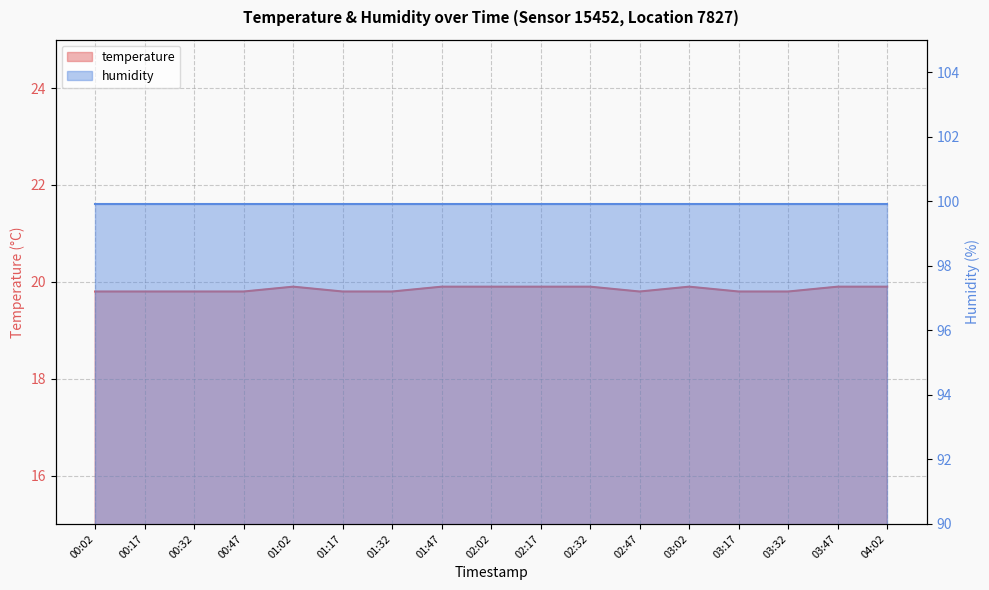

Rank the categories by value from lowest to highest.

00:02, 00:17, 00:32, 00:47, 01:17, 01:32, 02:47, 03:17, 03:32, 01:02, 01:47, 02:02, 02:17, 02:32, 03:02, 03:47, 04:02